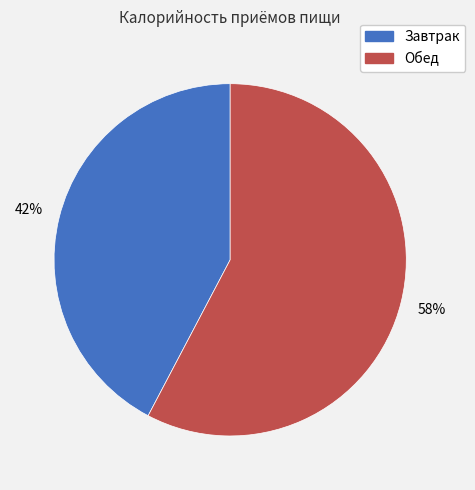

Is there any slice that represents more than half of the pie?

Yes